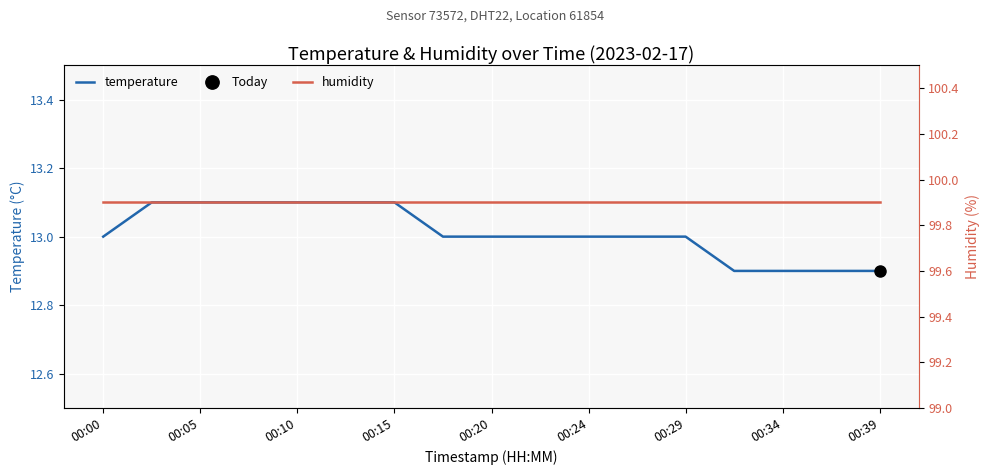

How many lines are shown in the chart?

2